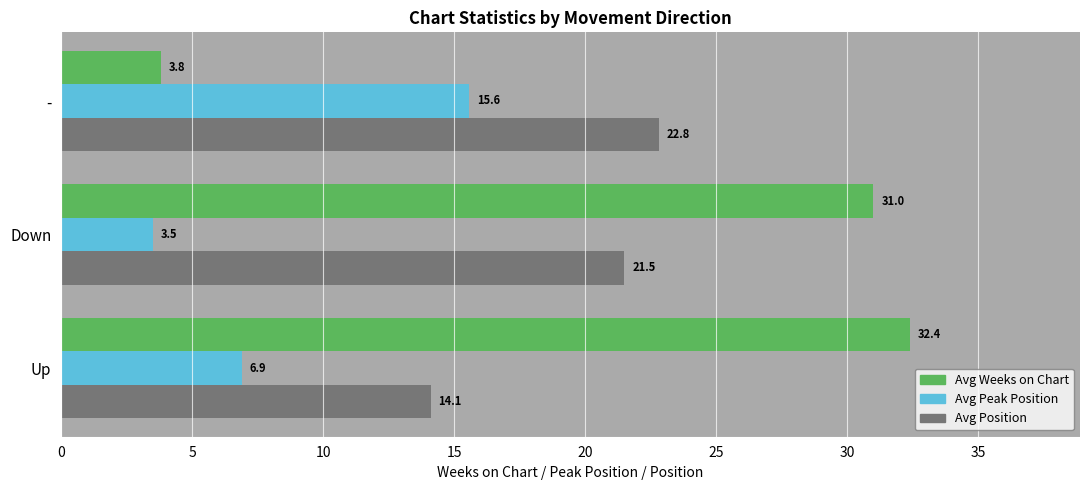

At which category is the sum across all series the highest?

Down